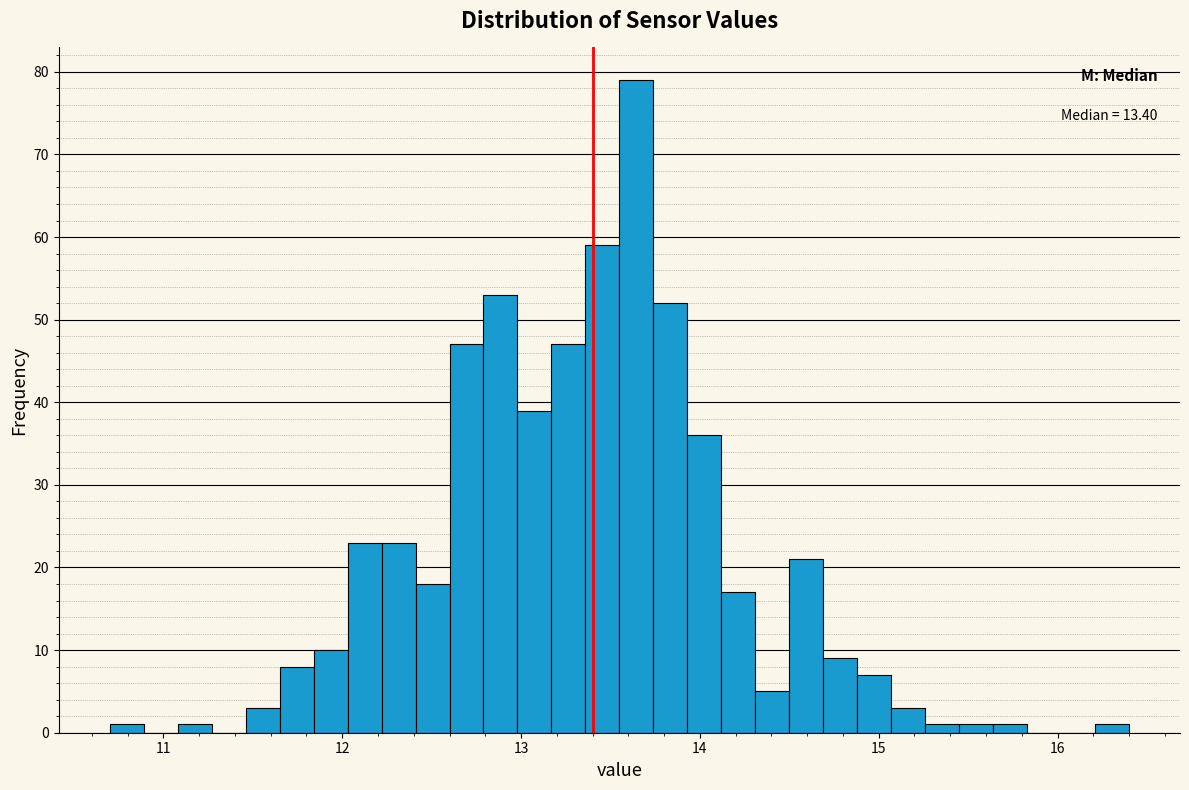

Read against the x-axis, roughly where is the centre of the tallest bar?

13.6